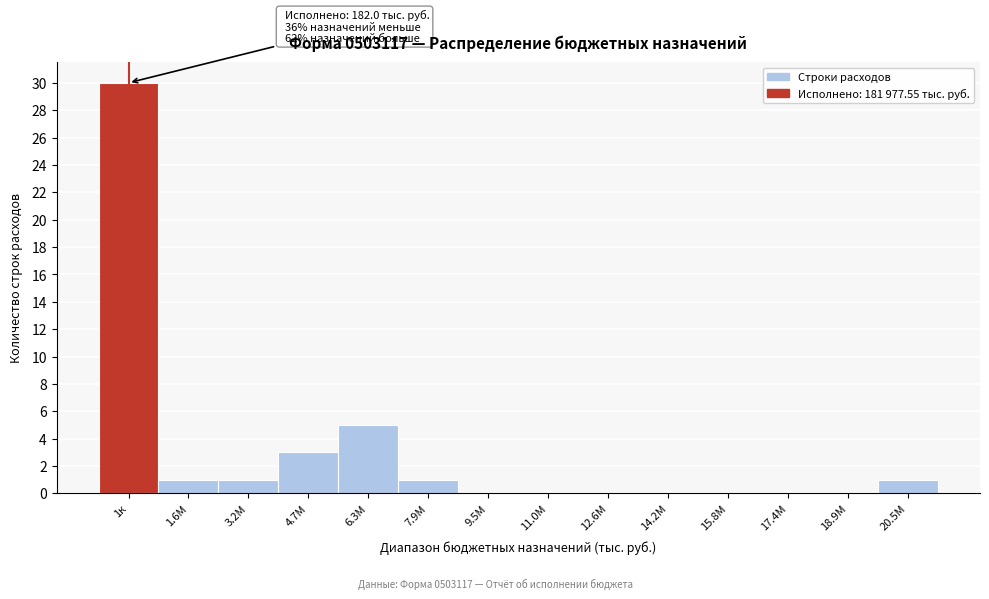

Reading right to left, list all the values displayed in this chart.

20.5М=1	18.9М=0	17.4М=0	15.8М=0	14.2М=0	12.6М=0	11.0М=0	9.5М=0	7.9М=1	6.3М=5	4.7М=3	3.2М=1	1.6М=1	1к=30